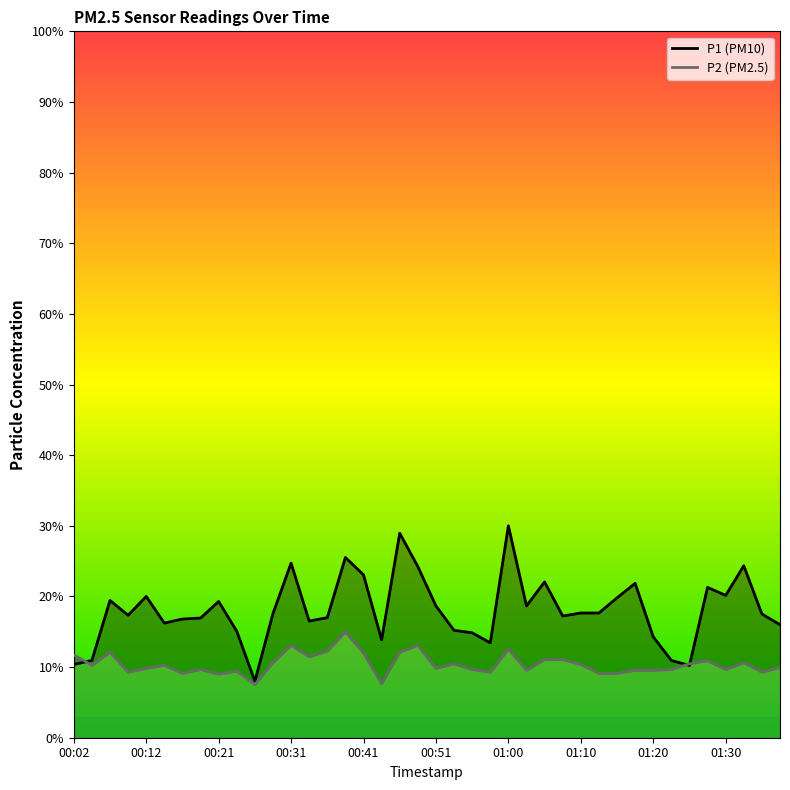

What value does the P1 series have at 00:36?

17.0